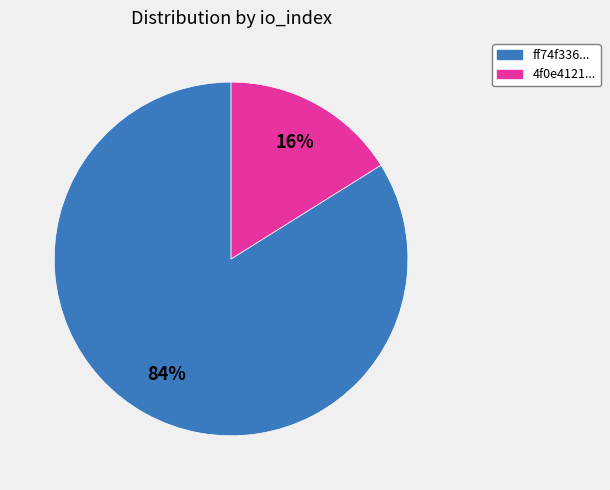

To the nearest percent, what is the difference between the largest and smallest slice percentages?

68%